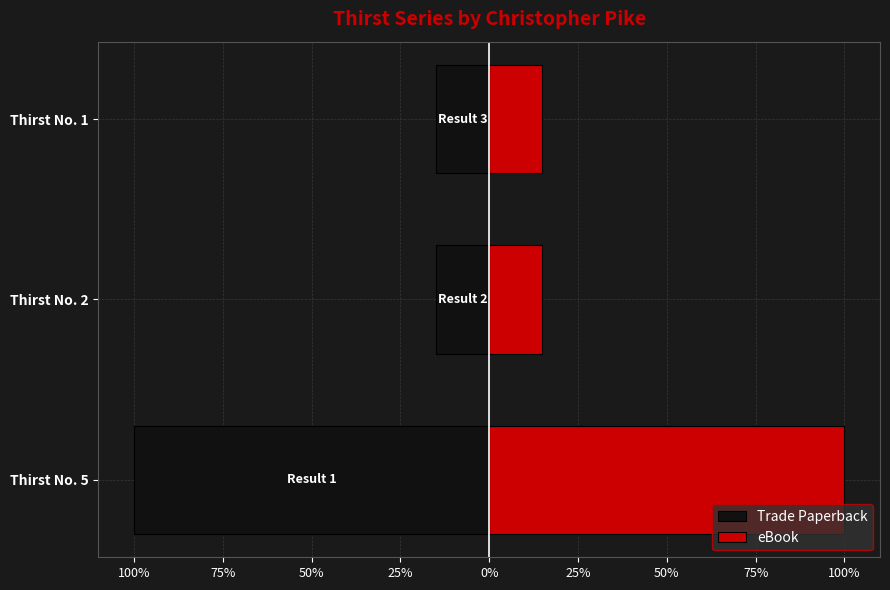

Rank the series by their maximum value, from lowest to highest.

Trade Paperback, eBook